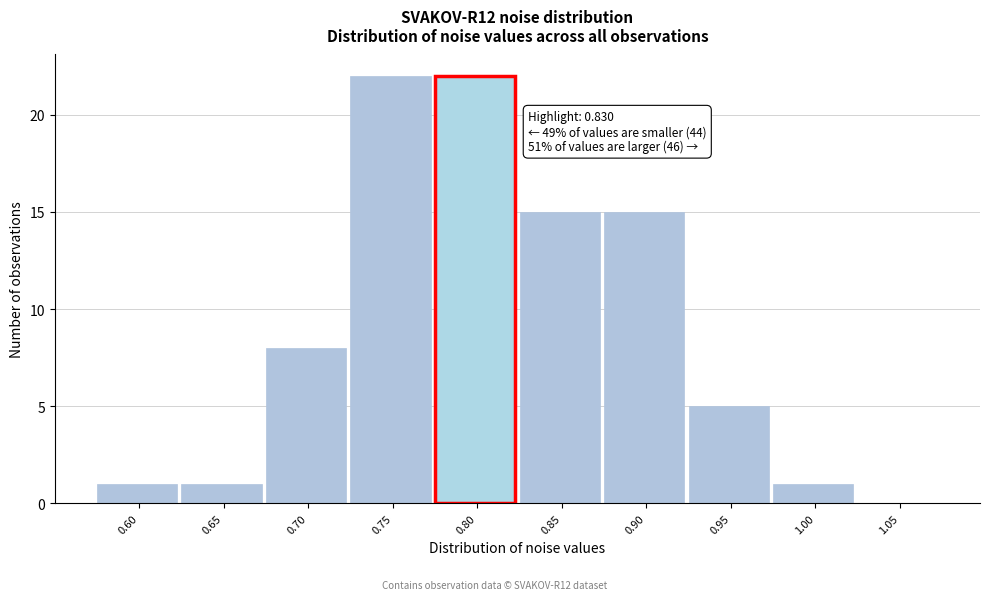

Reading left to right, transcribe all the data shown in this chart.

0.60=1	0.65=1	0.70=8	0.75=22	0.80=22	0.85=15	0.90=15	0.95=5	1.00=1	1.05=0